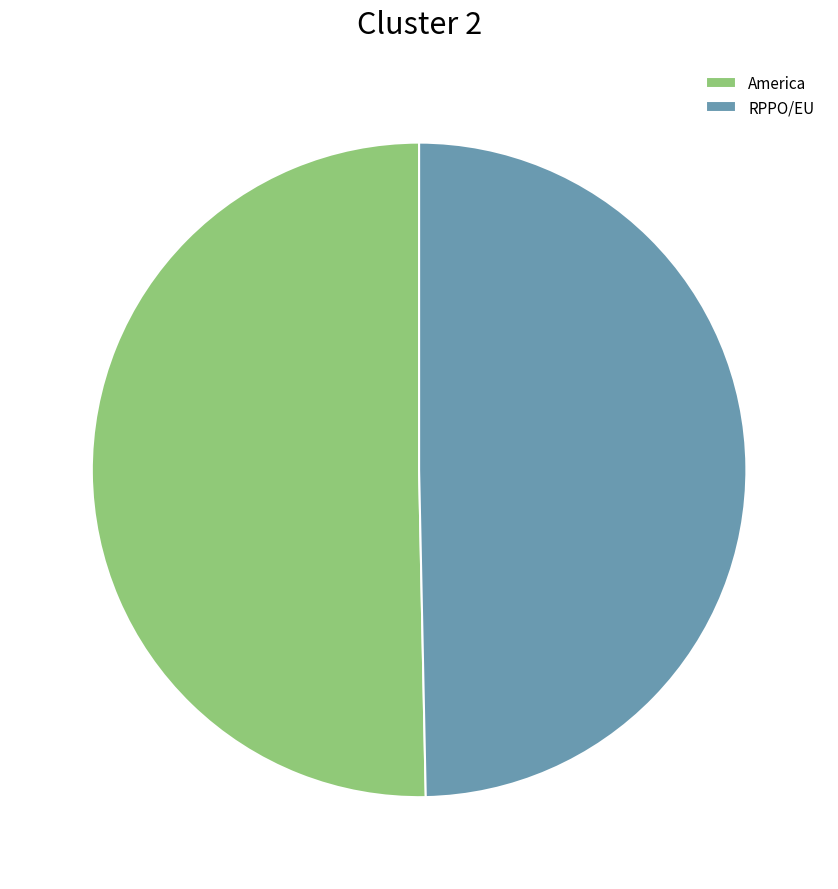

Is it true that RPPO/EU is 50% of the pie?

True